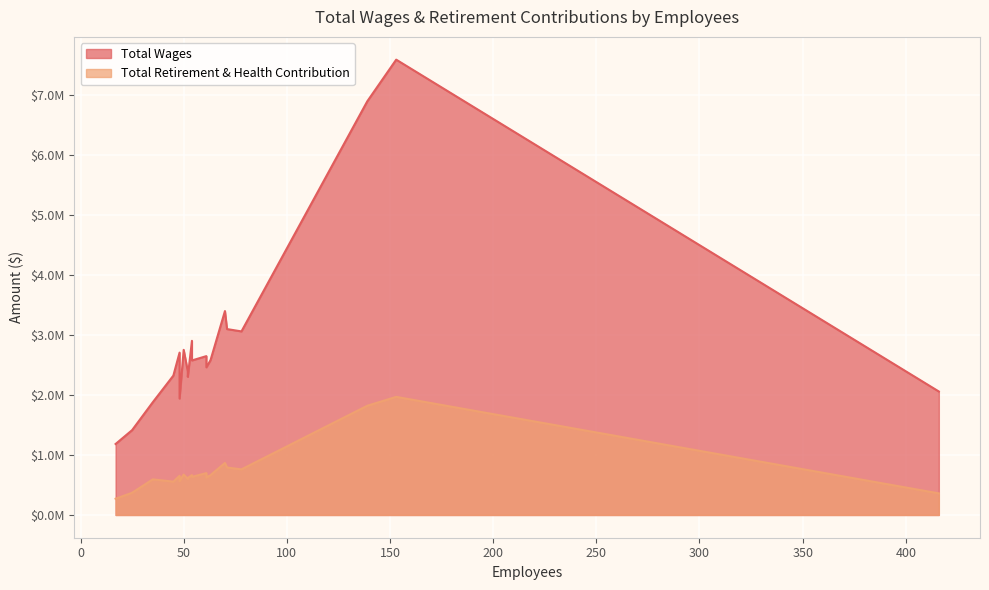

What are all the series names shown in the legend?

Total Wages, Total Retirement & Health Contribution